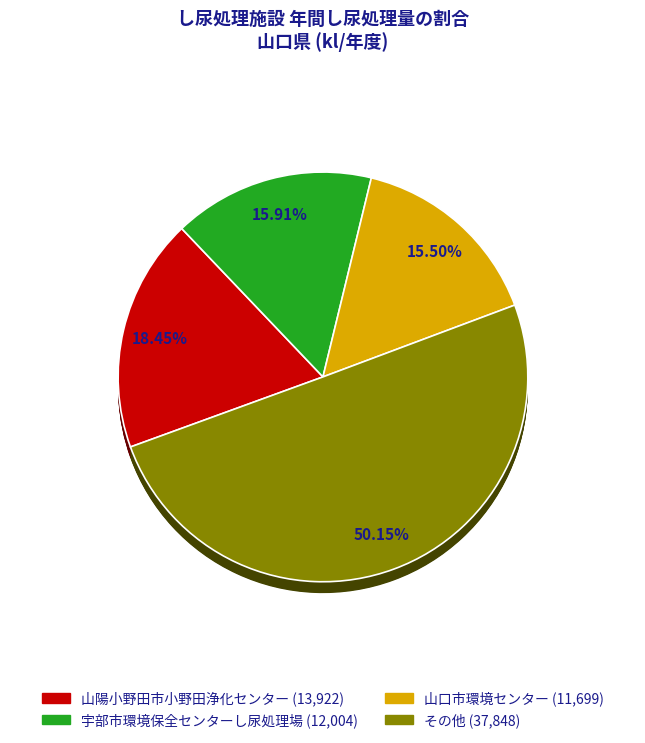

Is there a majority slice in this chart?

No